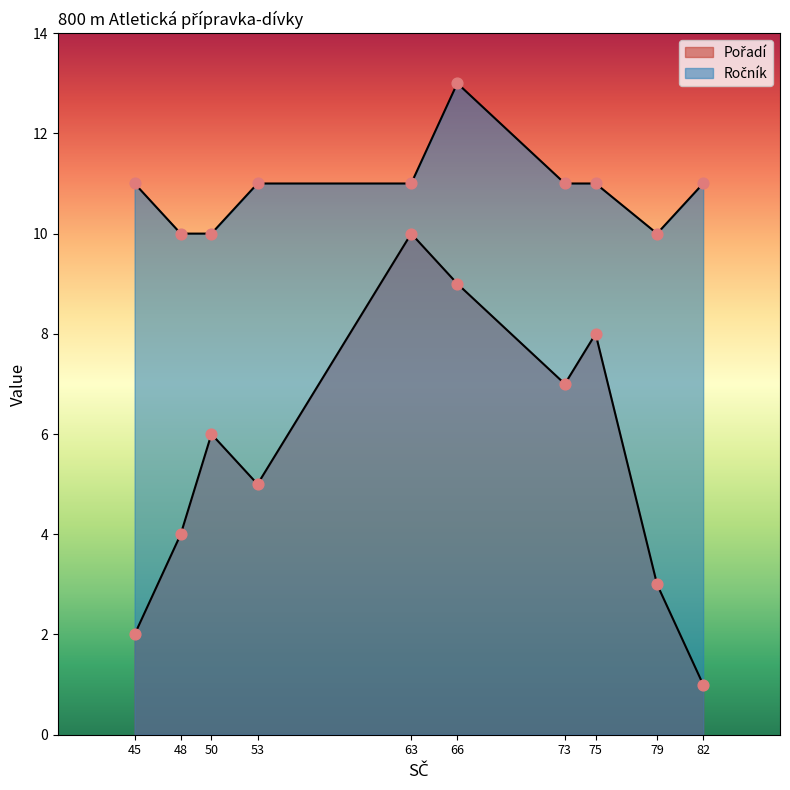

At how many categories does at least one series exceed 8?

10